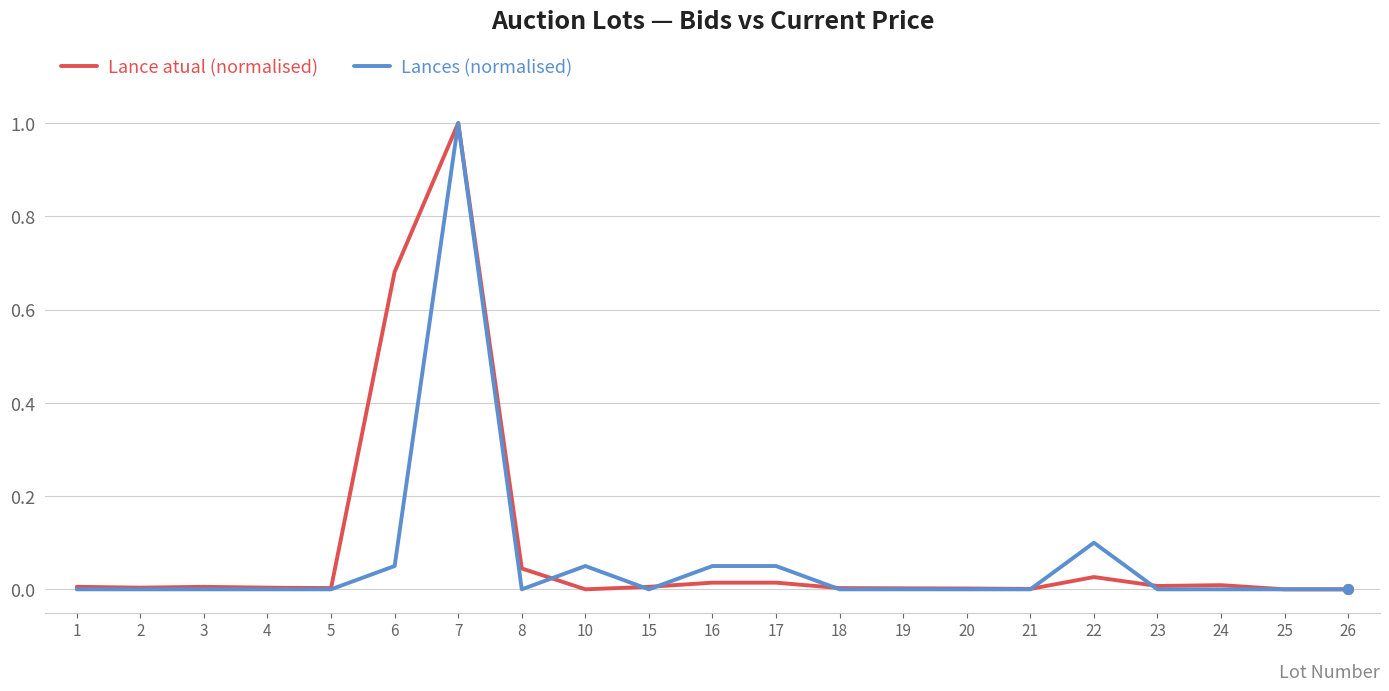

What is the difference between the highest and lowest values at 6?

0.6